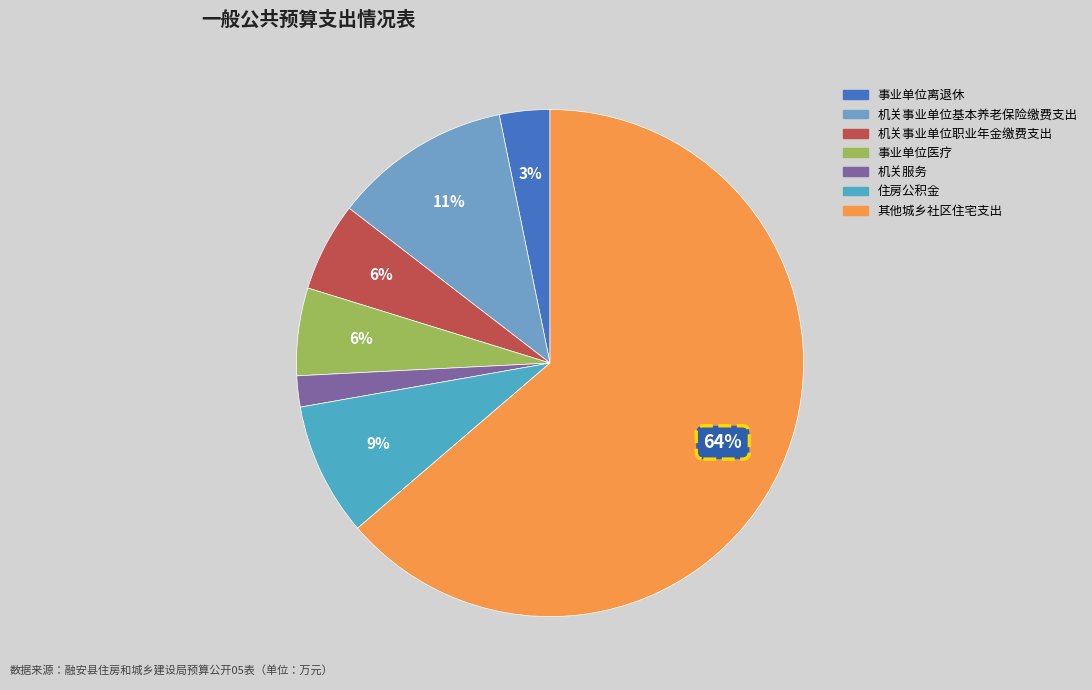

Is it true that 事业单位离退休 is 15% of the pie?

False